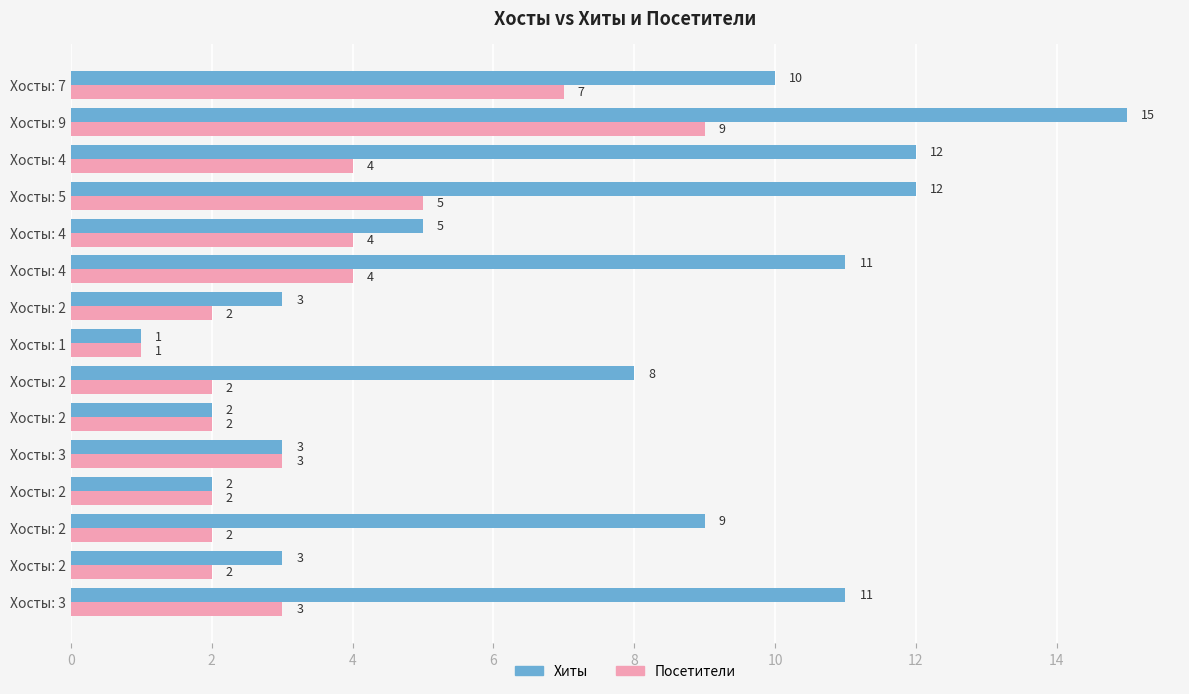

How many data points in Хиты are less than 8?

7